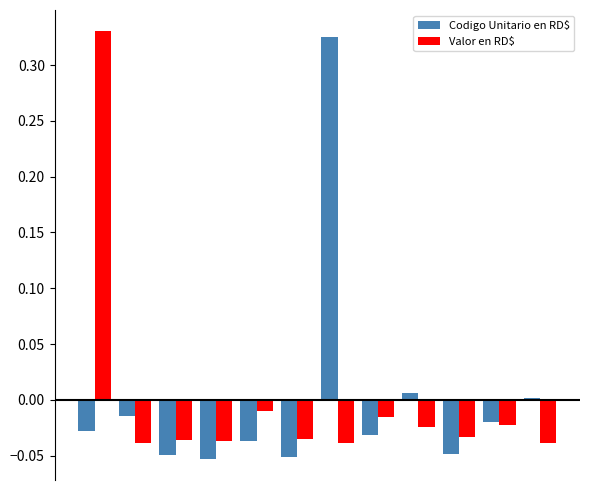

What is the difference between the maximum and minimum values in the Valor en RD$ series?

0.4